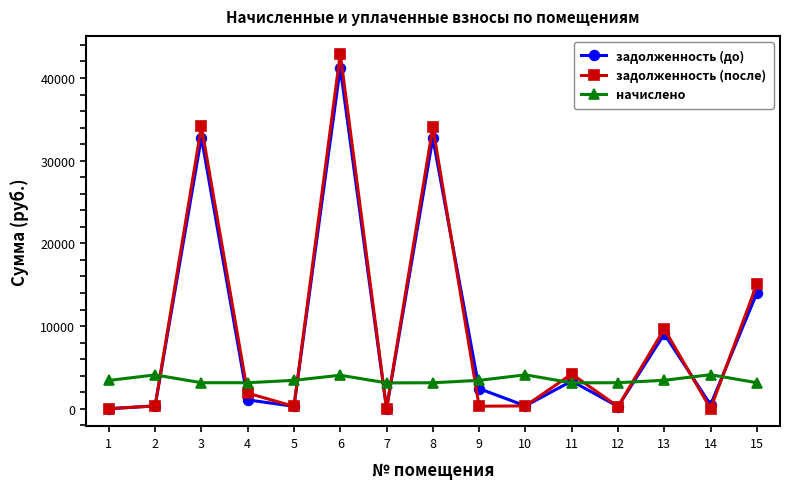

The задолженность (после) series shows 5193.8 at 15. True or false?

False